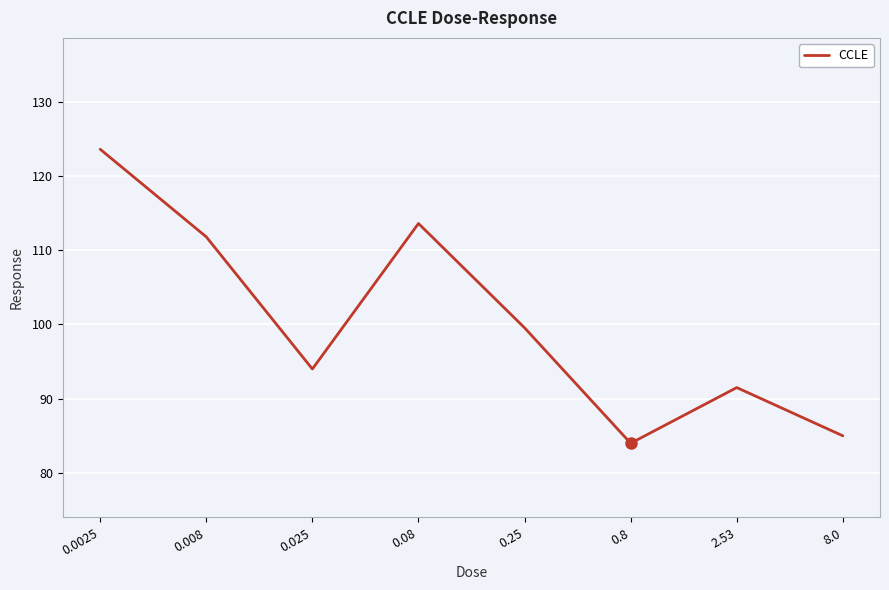

Rank the categories by value from highest to lowest.

0.0025, 0.08, 0.008, 0.25, 0.025, 2.53, 8.0, 0.8